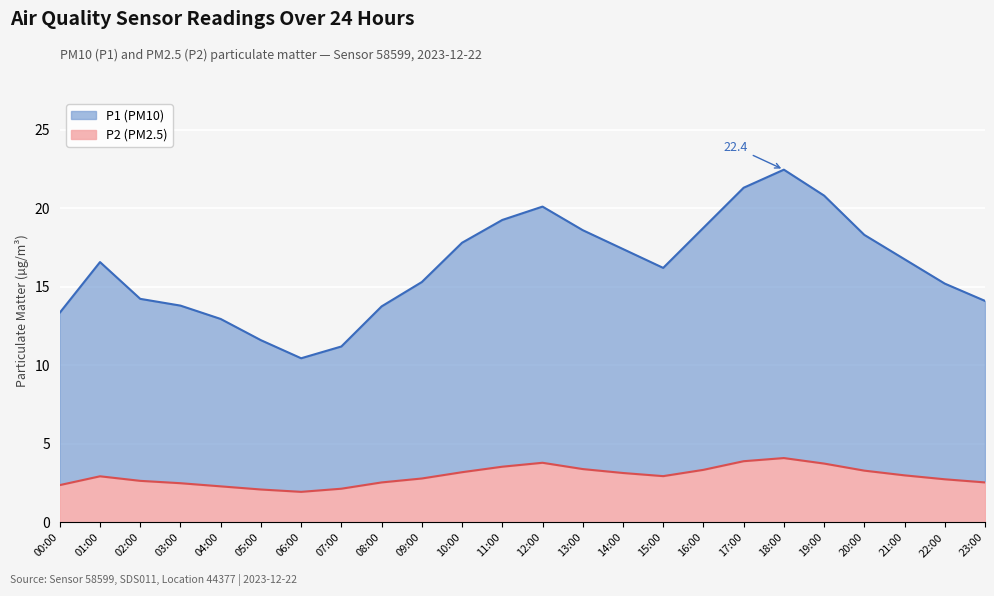

Reading right to left, extract all data points from this chart.

P1: 23:00=14.1	22:00=15.2	21:00=16.8	20:00=18.3	19:00=20.8	18:00=22.4	17:00=21.3	16:00=18.8	15:00=16.2	14:00=17.4	13:00=18.6	12:00=20.1	11:00=19.2	10:00=17.8	09:00=15.3	08:00=13.8	07:00=11.2	06:00=10.4	05:00=11.6	04:00=12.9	03:00=13.8	02:00=14.2	01:00=16.6	00:00=13.3
P2: 23:00=2.5	22:00=2.8	21:00=3.0	20:00=3.3	19:00=3.8	18:00=4.1	17:00=3.9	16:00=3.4	15:00=3.0	14:00=3.1	13:00=3.4	12:00=3.8	11:00=3.5	10:00=3.2	09:00=2.8	08:00=2.5	07:00=2.1	06:00=1.9	05:00=2.1	04:00=2.3	03:00=2.5	02:00=2.6	01:00=2.9	00:00=2.4